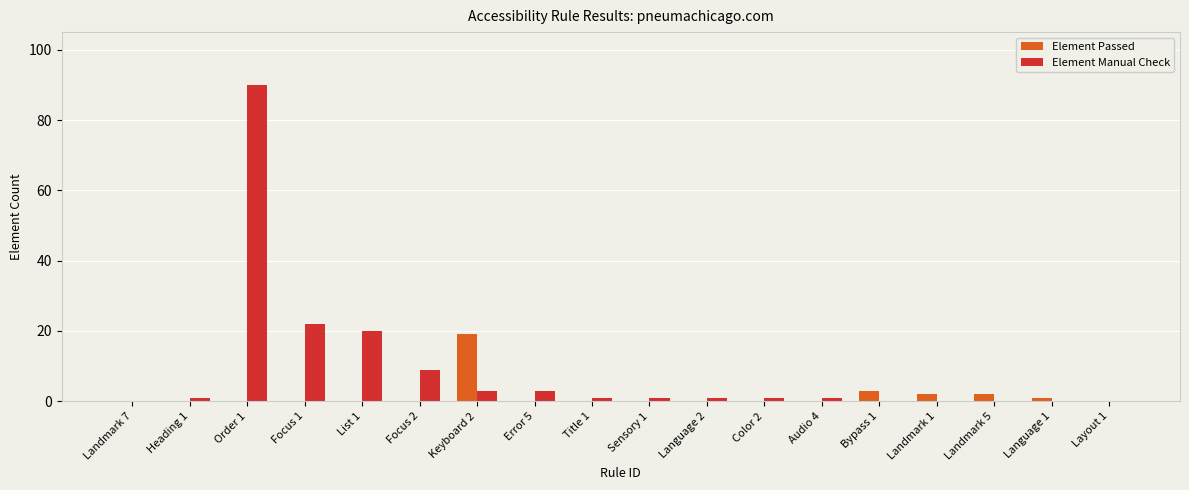

What is the total value across all series at Heading 1?

1